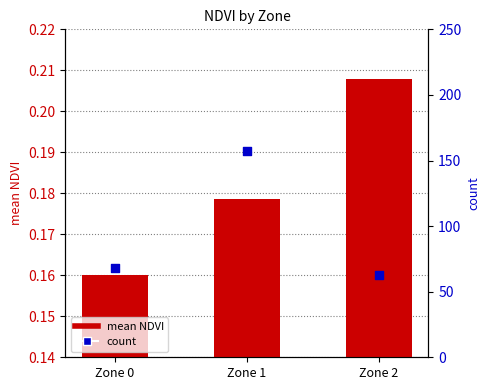

What is the total value across all series at Zone 2?

63.2